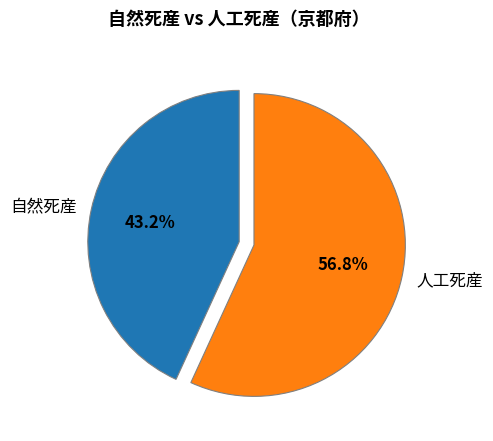

How many segments does this pie chart have?

2